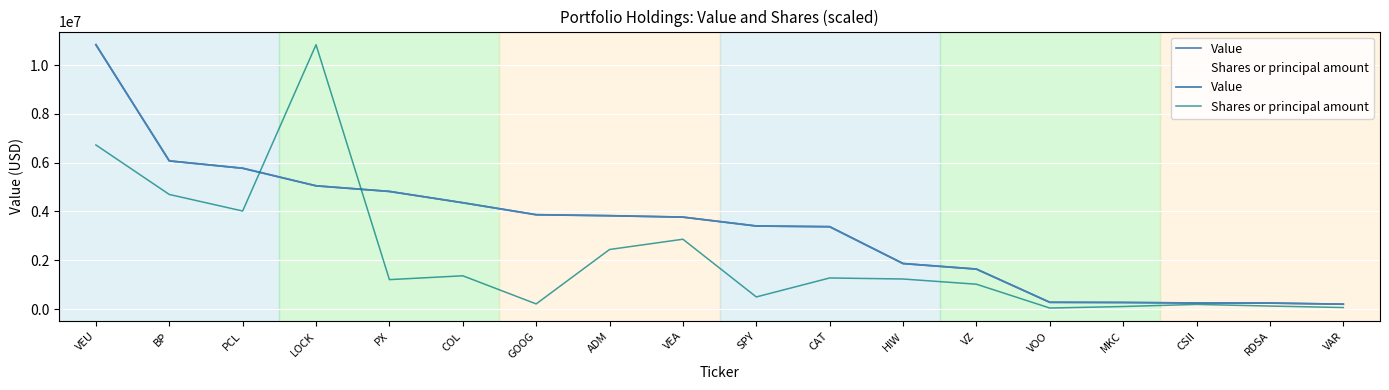

List the series in order of their peak value, highest first.

Value, Shares or principal amount